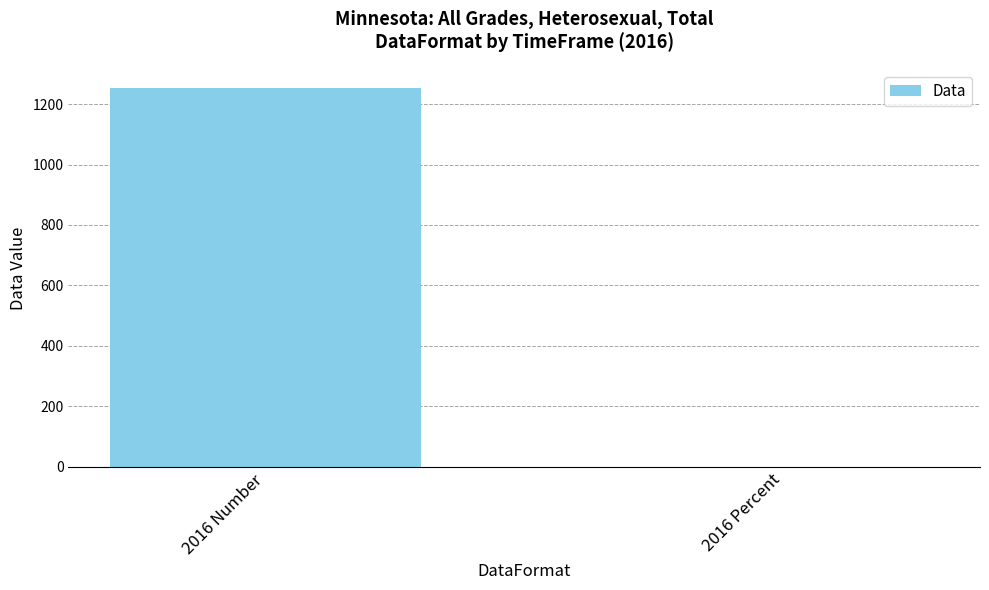

Which has a higher value, 2016 Number or 2016 Percent?

2016 Number